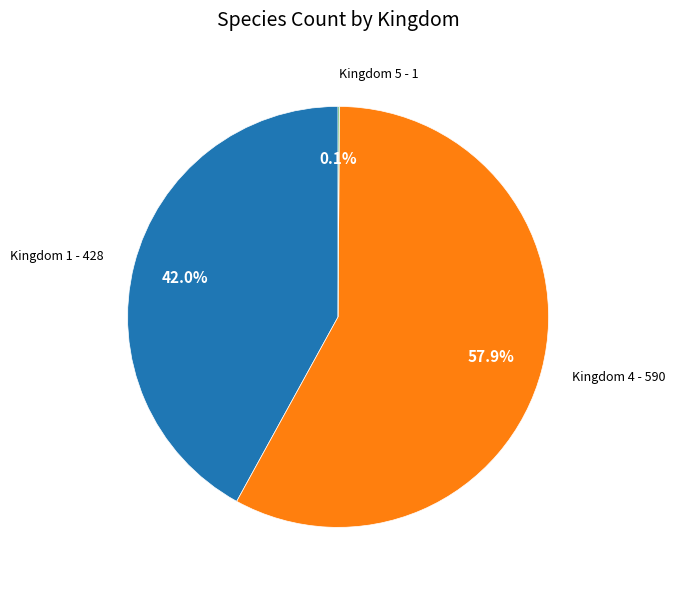

Does any single category account for the majority?

Yes